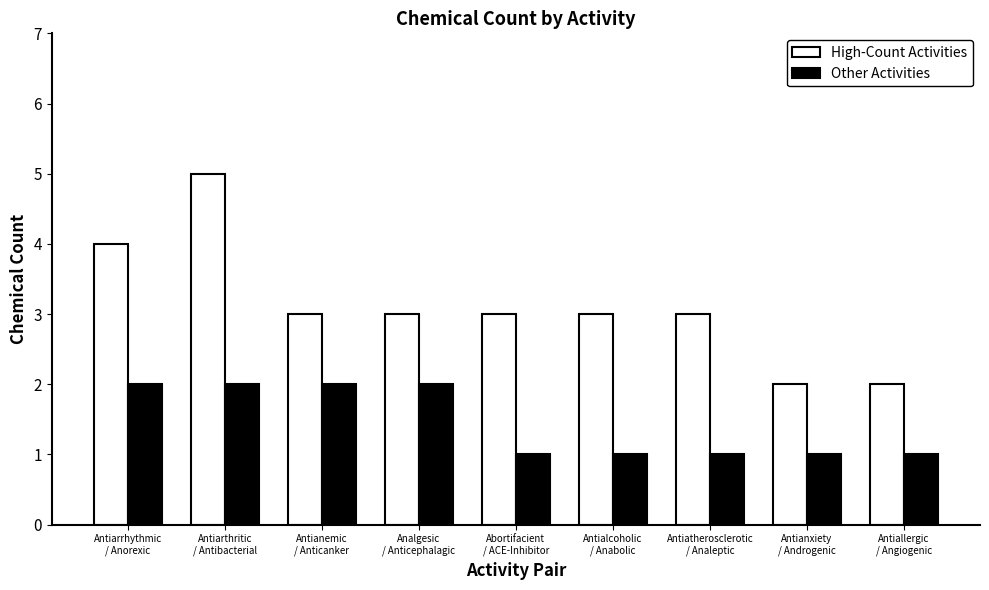

Reading left to right, extract all data points from this chart.

High-Count Activities: Antiarrhythmic
/ Anorexic=4	Antiarthritic
/ Antibacterial=5	Antianemic
/ Anticanker=3	Analgesic
/ Anticephalagic=3	Abortifacient
/ ACE-Inhibitor=3	Antialcoholic
/ Anabolic=3	Antiatherosclerotic
/ Analeptic=3	Antianxiety
/ Androgenic=2	Antiallergic
/ Angiogenic=2
Other Activities: Antiarrhythmic
/ Anorexic=2	Antiarthritic
/ Antibacterial=2	Antianemic
/ Anticanker=2	Analgesic
/ Anticephalagic=2	Abortifacient
/ ACE-Inhibitor=1	Antialcoholic
/ Anabolic=1	Antiatherosclerotic
/ Analeptic=1	Antianxiety
/ Androgenic=1	Antiallergic
/ Angiogenic=1